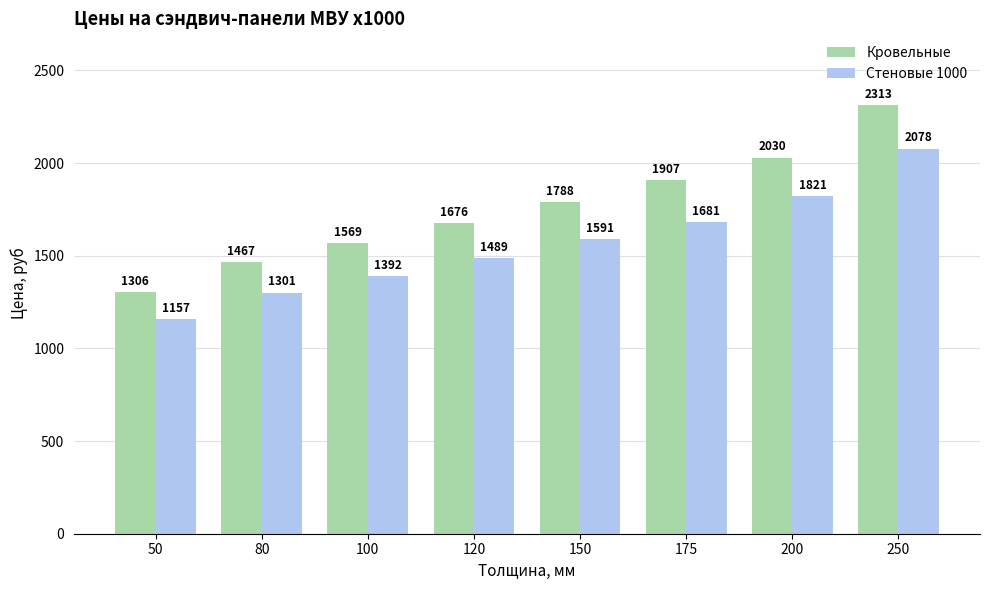

Which series has the largest total across all categories?

Кровельные